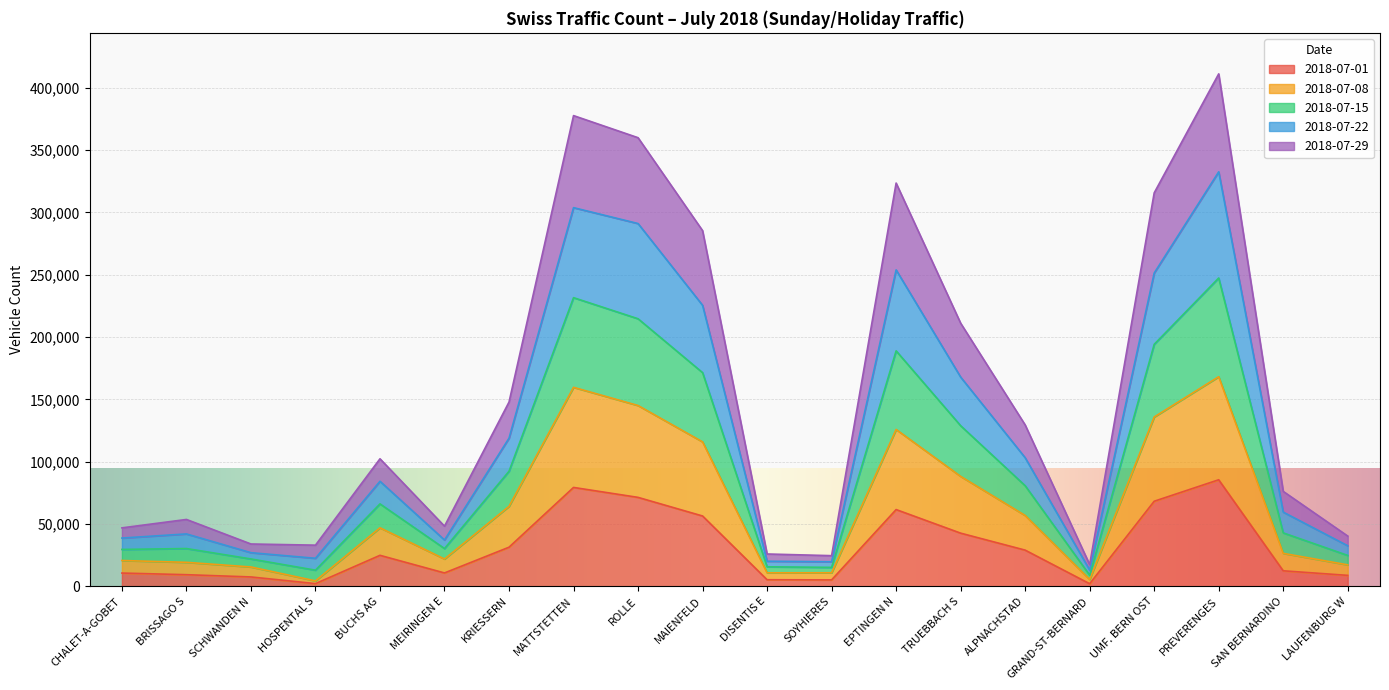

The value of 2018-07-01 at ALPNACHSTAD is 43482. True or false?

False